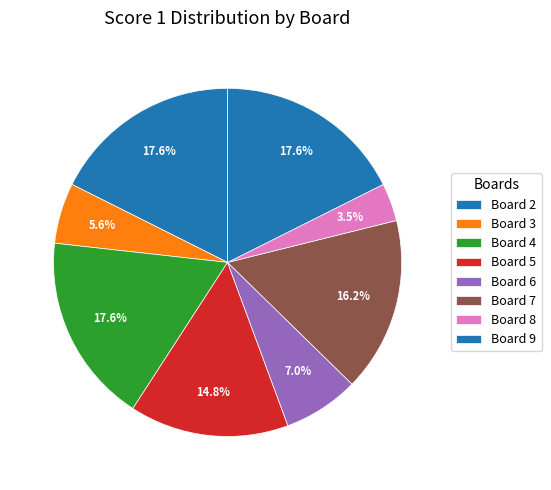

To the nearest percent, what is the difference between the largest and smallest slice percentages?

14%